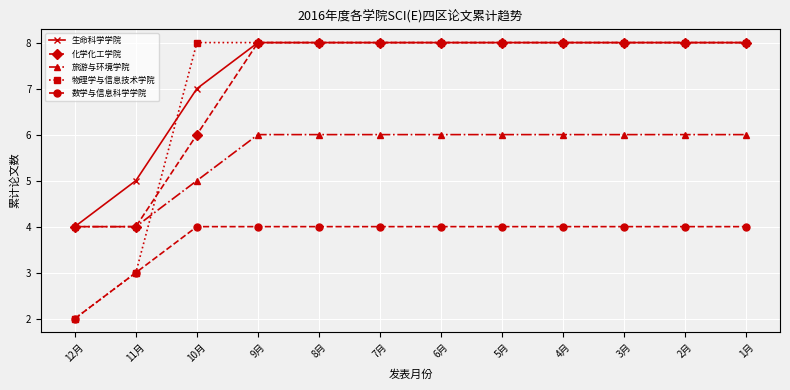

Rank the series at 10月 from lowest to highest value.

数学与信息科学学院, 旅游与环境学院, 化学化工学院, 生命科学学院, 物理学与信息技术学院